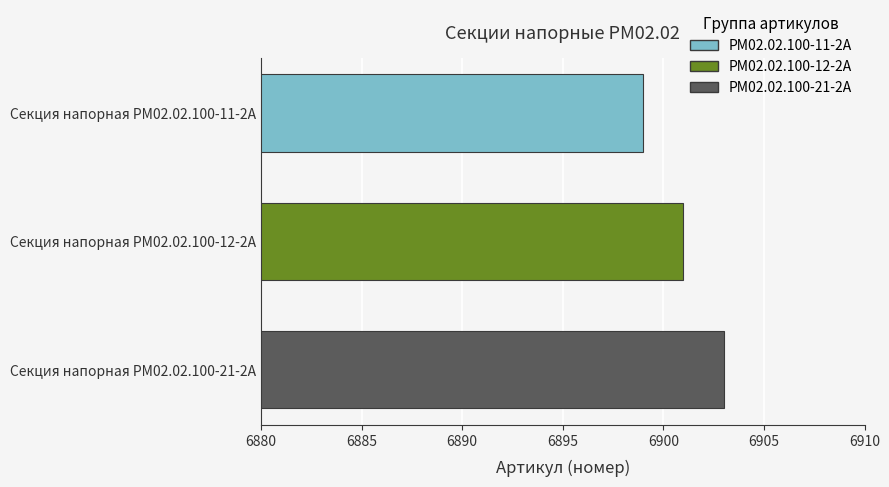

What is the change in value from Секция напорная РМ02.02.100-11-2А to Секция напорная РМ02.02.100-21-2А?

+4